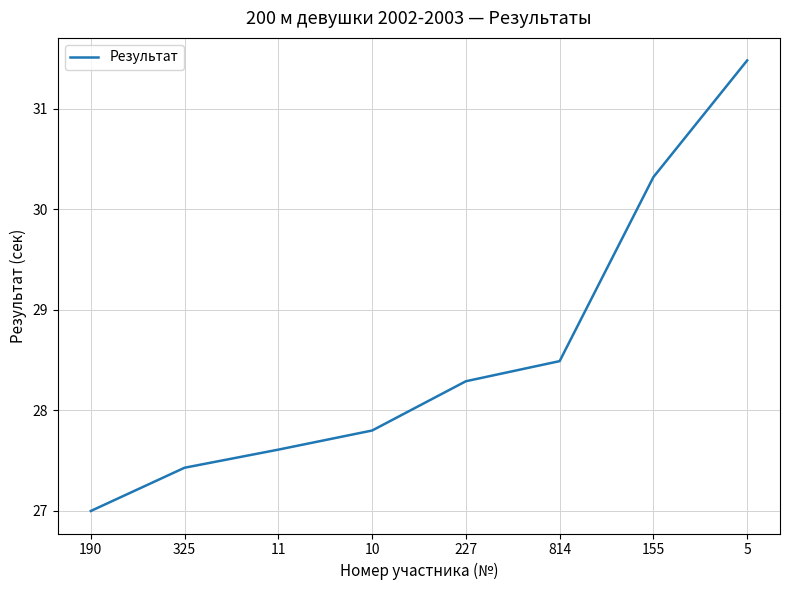

What is the change in value from 814 to 5?

+3.0